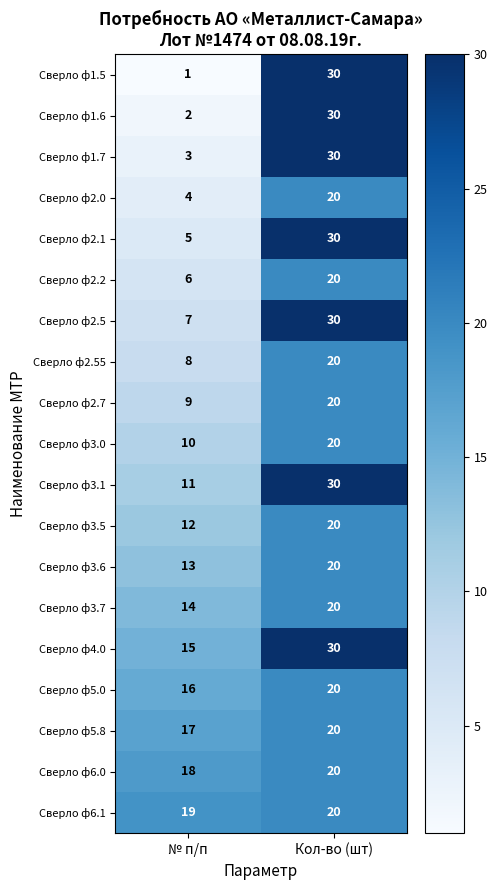

What is the difference between the maximum and minimum values in the Сверло ф5.8 series?

3